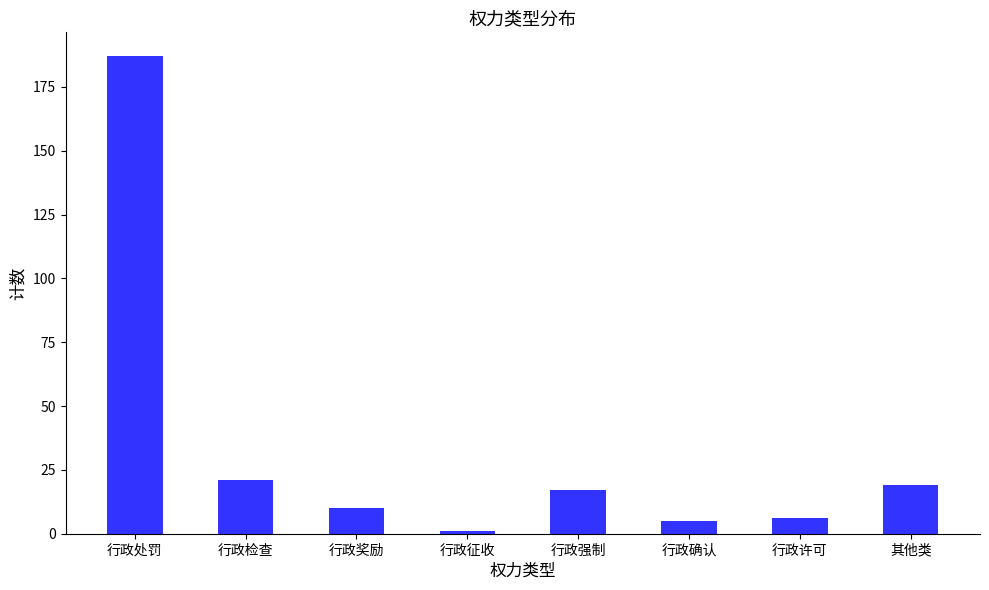

What is the label of the 8th bar from the left?

其他类